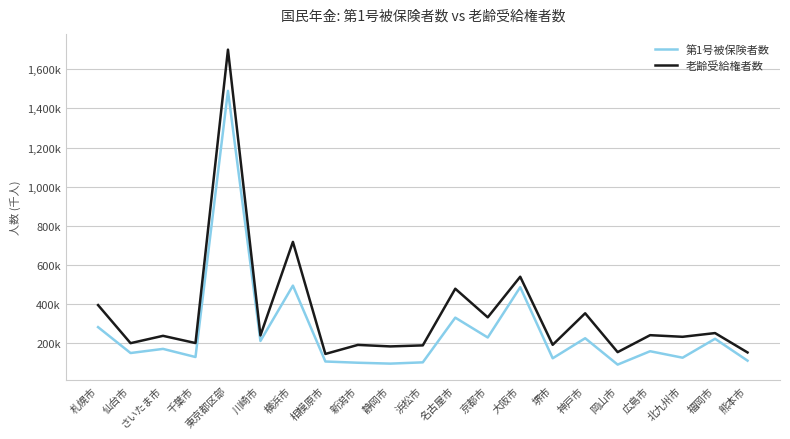

What are all the series names shown in the legend?

第1号被保険者数, 老齢受給権者数